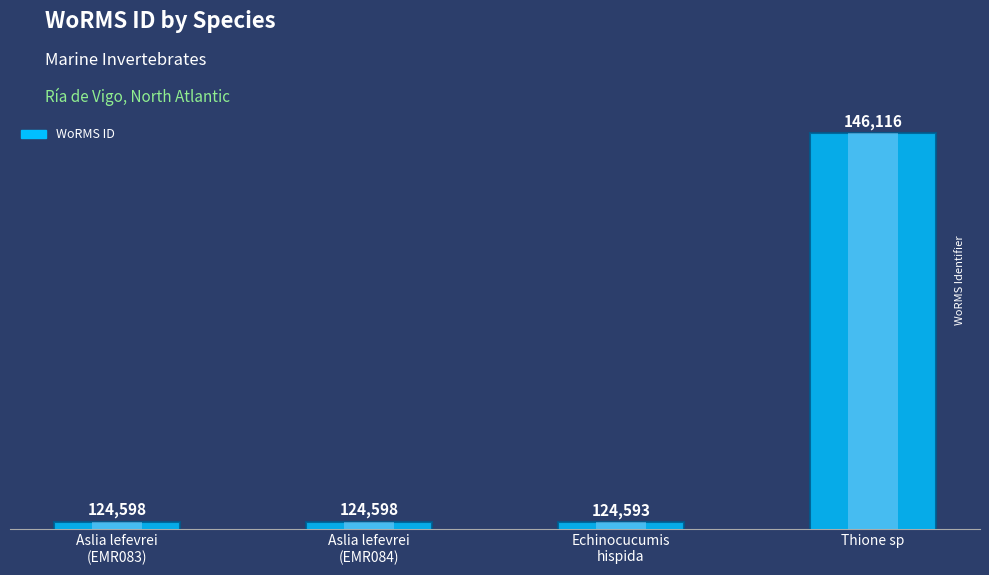

List the labels in order of value, largest first.

Thione sp, Aslia lefevrei
(EMR083), Aslia lefevrei
(EMR084), Echinocucumis
hispida